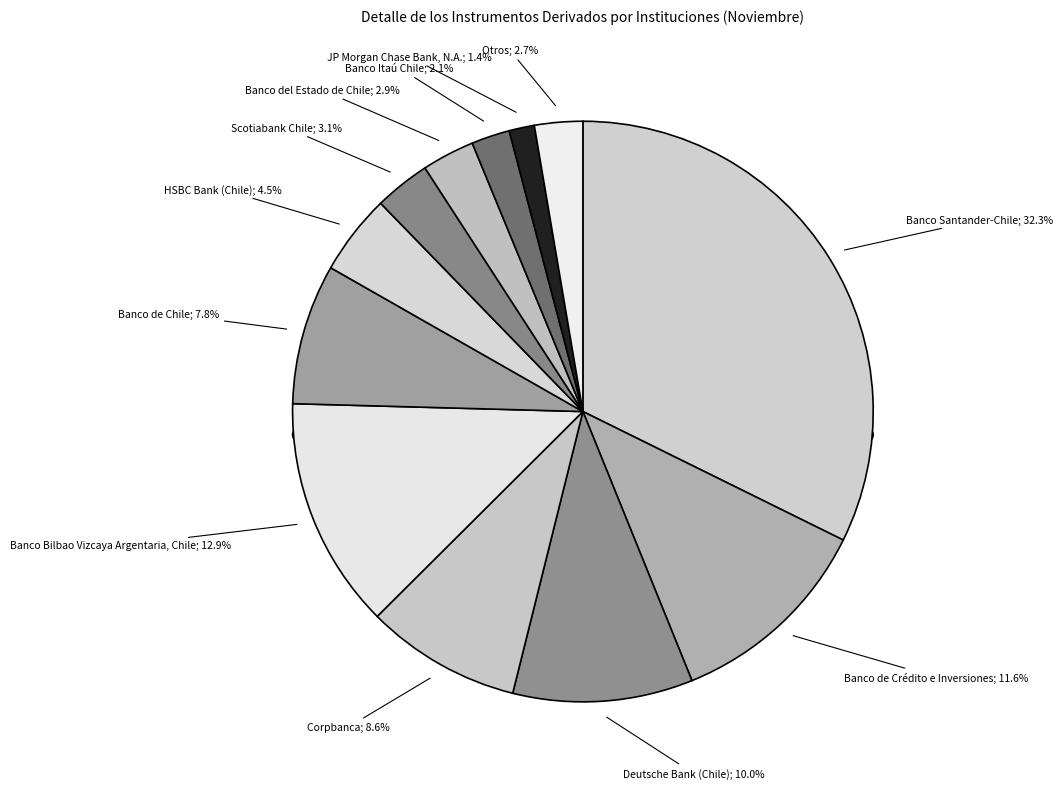

To the nearest percent, what percentage of the pie is JP Morgan Chase Bank, N.A.?

1%